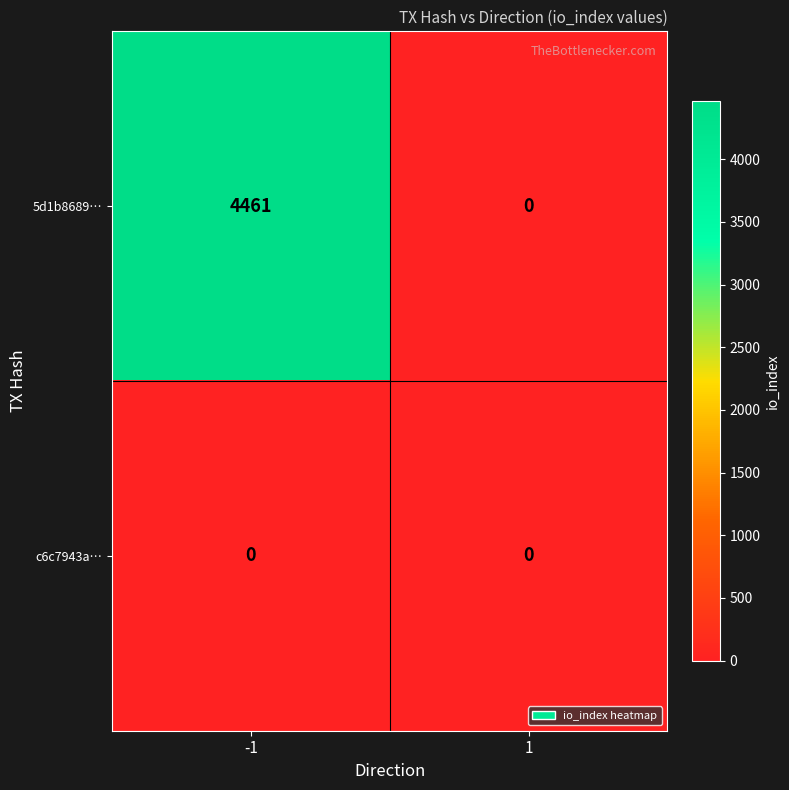

Rank the series by their average value, from highest to lowest.

5d1b8689…, c6c7943a…